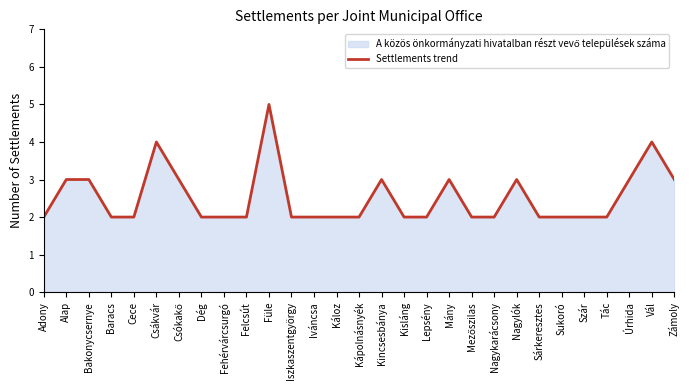

List the labels in order of value, smallest first.

Adony, Baracs, Cece, Dég, Fehérvárcsurgó, Felcsút, Iszkaszentgyörgy, Iváncsa, Káloz, Kápolnásnyék, Kisláng, Lepsény, Mezőszilas, Nagykarácsony, Sárkeresztes, Sukoró, Szár, Tác, Alap, Bakonycsernye, Csókakő, Kincsesbánya, Mány, Nagylók, Úrhida, Zámoly, Csákvár, Vál, Füle